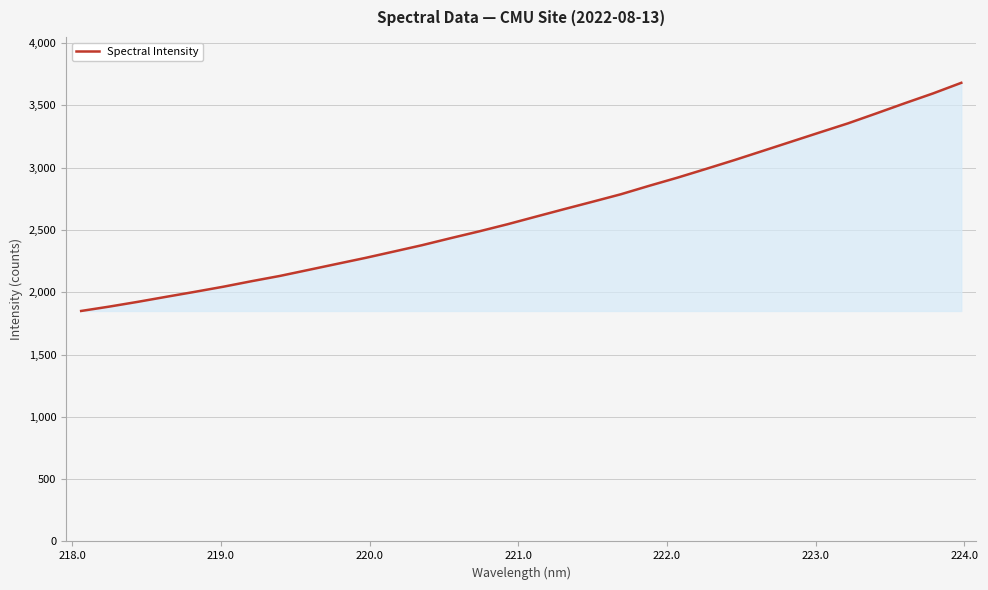

What is the average value?

2642.6